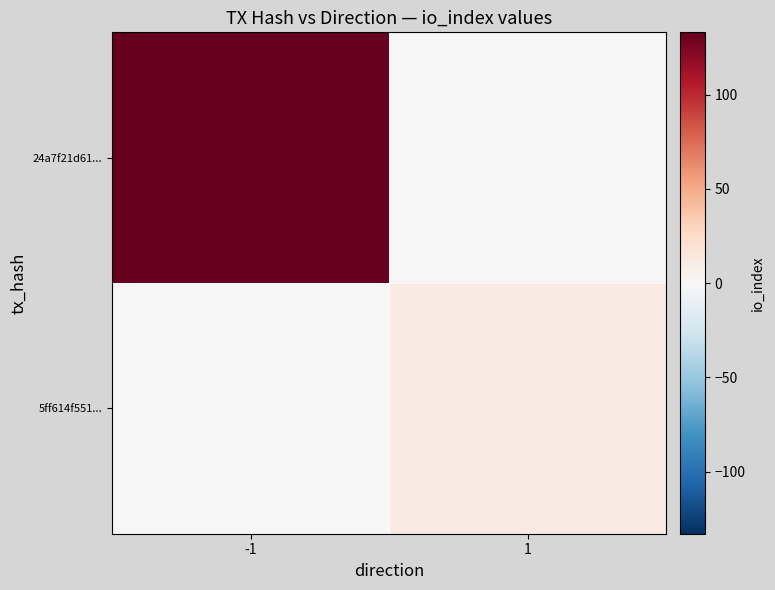

What is the maximum value shown in the chart?

133